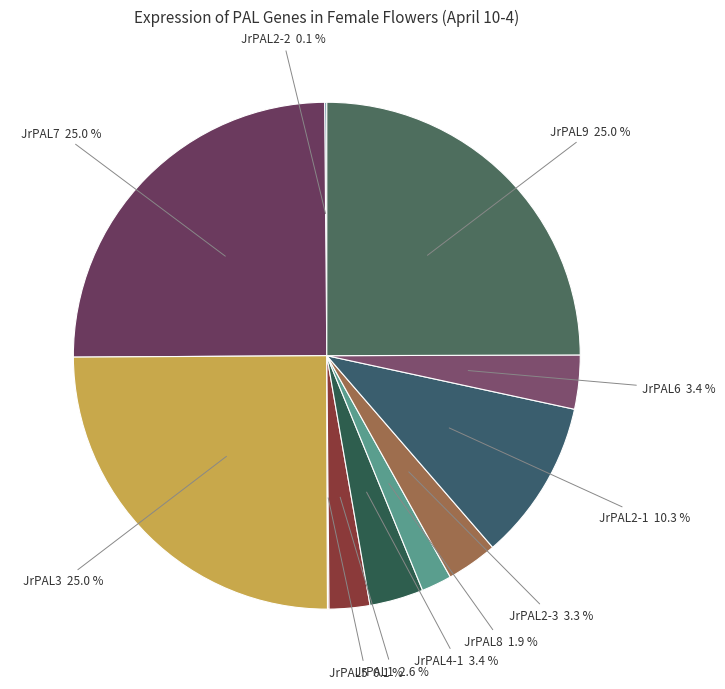

What is the largest slice in the pie chart?

JrPAL7